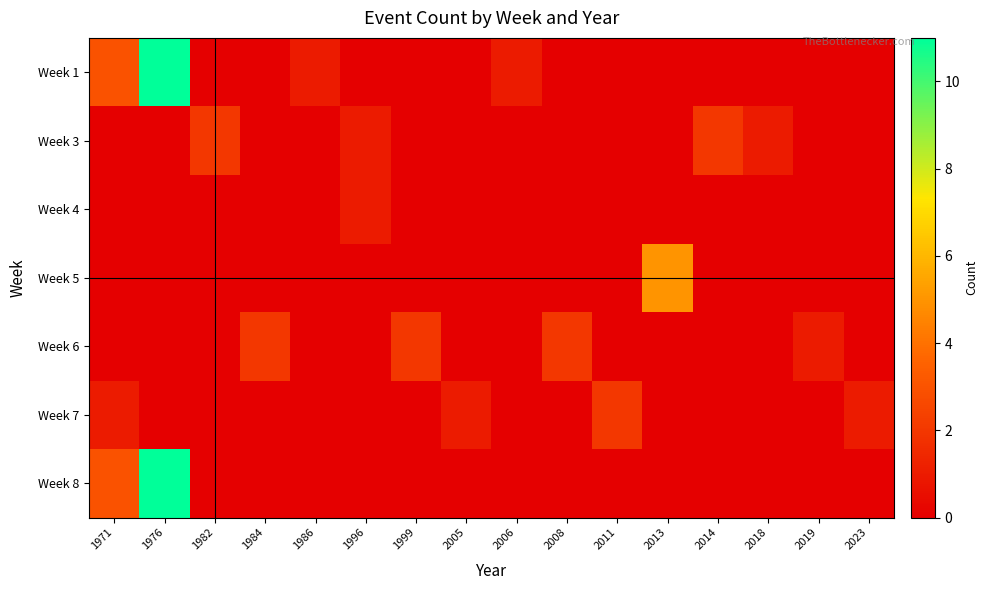

Reading left to right, what are all the values shown in this chart?

Week 1: 1971=3	1976=11	1982=0	1984=0	1986=1	1996=0	1999=0	2005=0	2006=1	2008=0	2011=0	2013=0	2014=0	2018=0	2019=0	2023=0
Week 3: 1971=0	1976=0	1982=2	1984=0	1986=0	1996=1	1999=0	2005=0	2006=0	2008=0	2011=0	2013=0	2014=2	2018=1	2019=0	2023=0
Week 4: 1971=0	1976=0	1982=0	1984=0	1986=0	1996=1	1999=0	2005=0	2006=0	2008=0	2011=0	2013=0	2014=0	2018=0	2019=0	2023=0
Week 5: 1971=0	1976=0	1982=0	1984=0	1986=0	1996=0	1999=0	2005=0	2006=0	2008=0	2011=0	2013=5	2014=0	2018=0	2019=0	2023=0
Week 6: 1971=0	1976=0	1982=0	1984=2	1986=0	1996=0	1999=2	2005=0	2006=0	2008=2	2011=0	2013=0	2014=0	2018=0	2019=1	2023=0
Week 7: 1971=1	1976=0	1982=0	1984=0	1986=0	1996=0	1999=0	2005=1	2006=0	2008=0	2011=2	2013=0	2014=0	2018=0	2019=0	2023=1
Week 8: 1971=3	1976=11	1982=0	1984=0	1986=0	1996=0	1999=0	2005=0	2006=0	2008=0	2011=0	2013=0	2014=0	2018=0	2019=0	2023=0